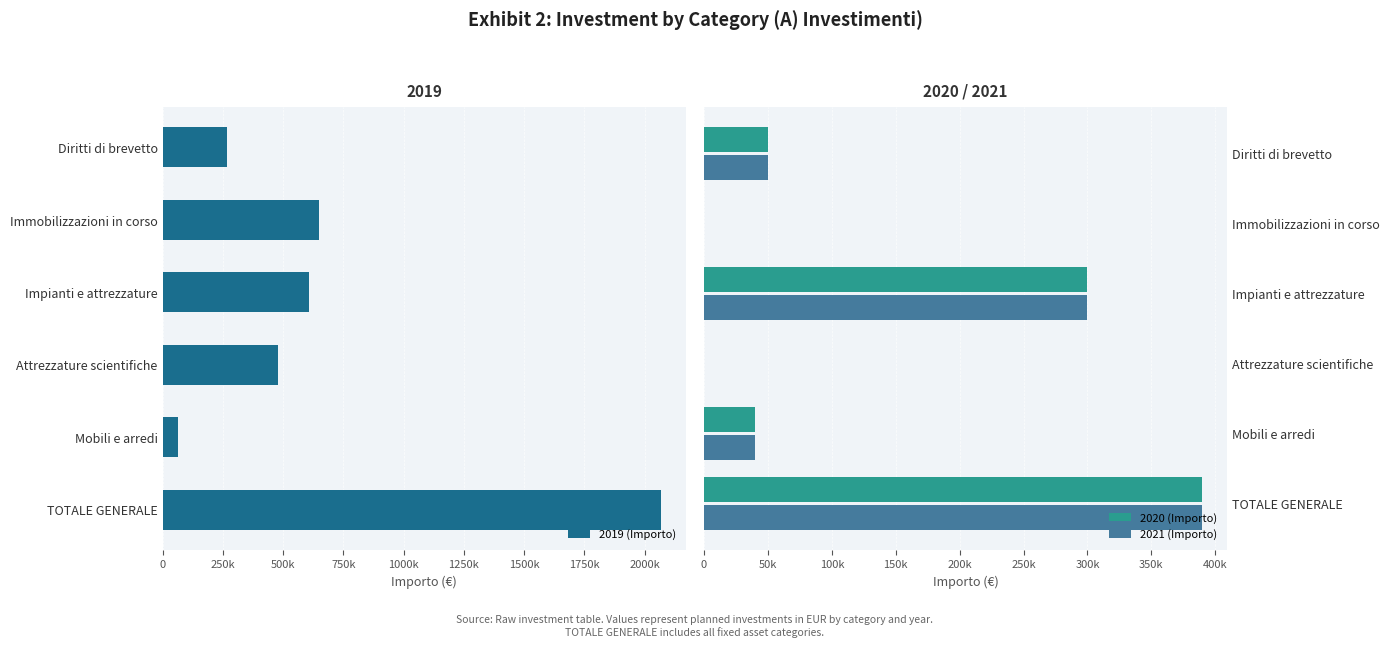

Count the number of categories in the chart.

6